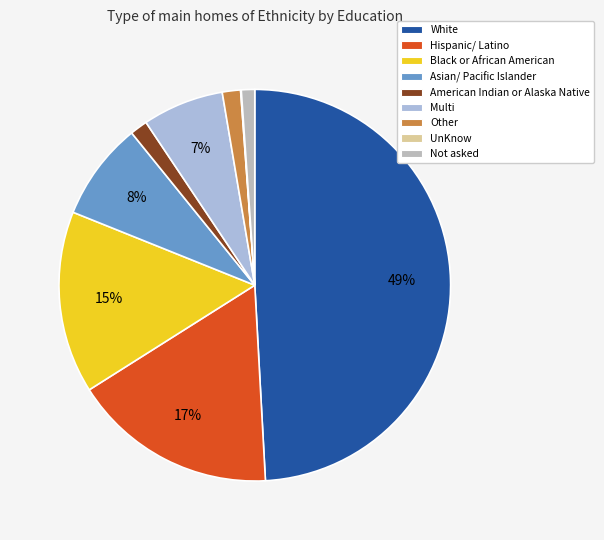

Between Multi and American Indian or Alaska Native, which is larger?

Multi